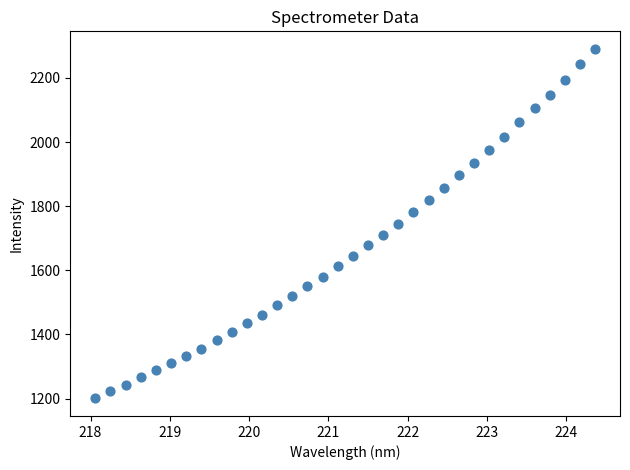

What is the range of X values (max minus min)?

6.3